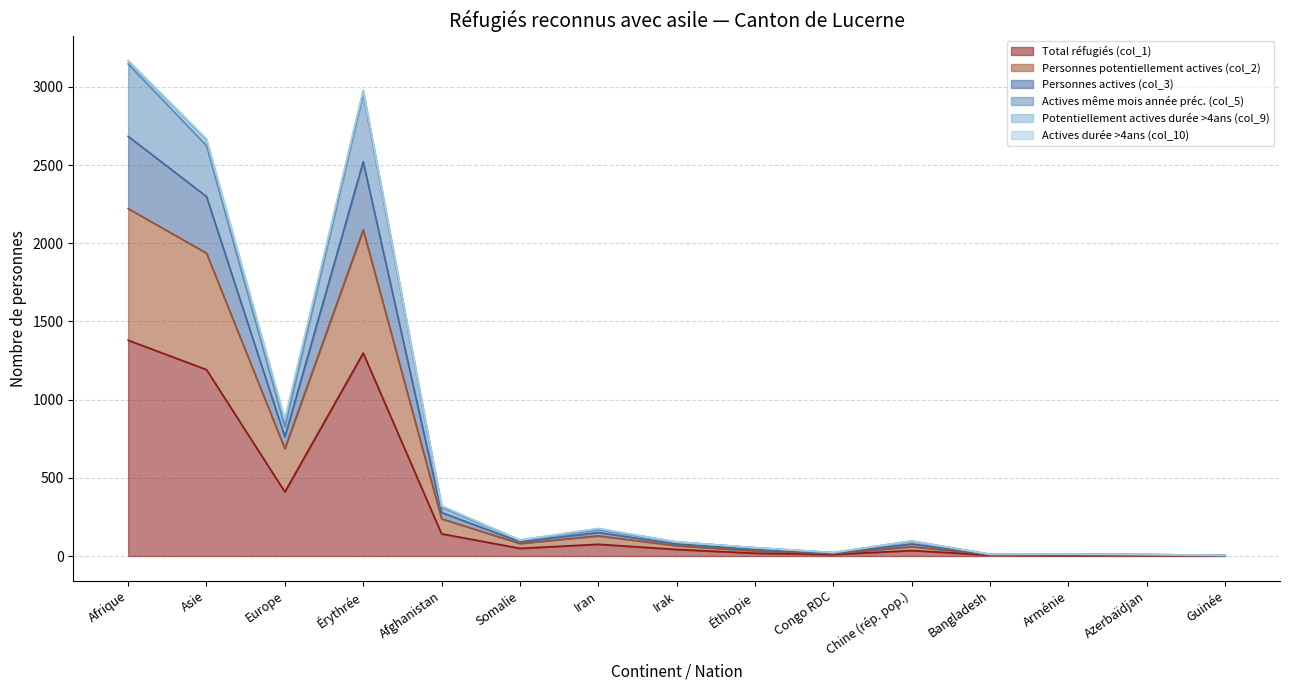

What is the smallest value displayed?

1